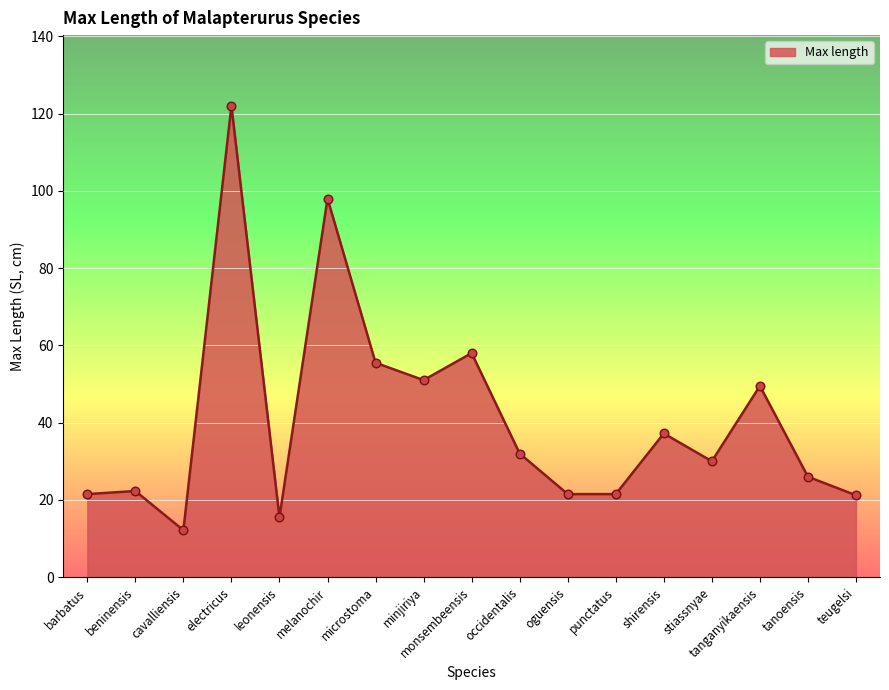

What is the change in value from beninensis to monsembeensis?

+35.7